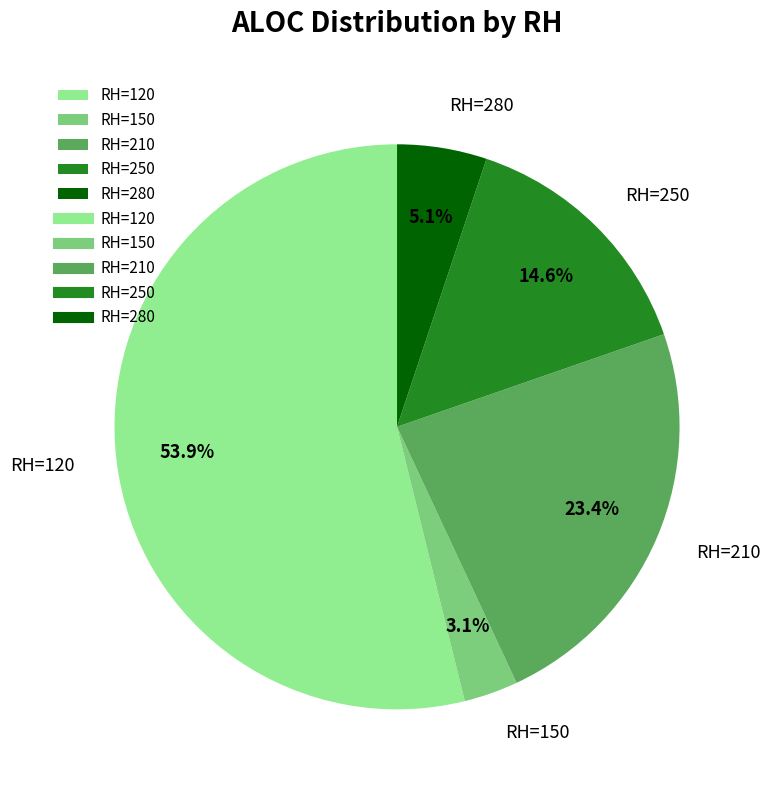

Is there a majority slice in this chart?

Yes